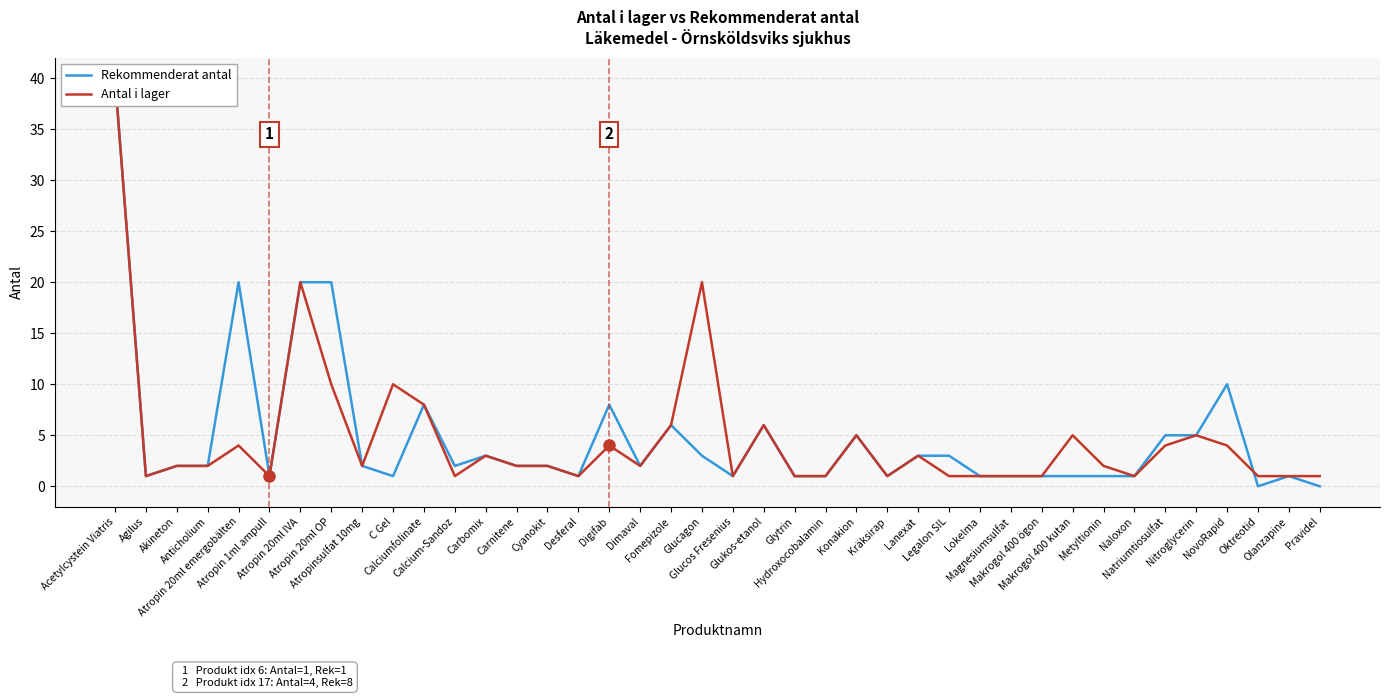

Reading left to right, extract all data points from this chart.

Rekommenderat antal: 40	1	2	2	20	1	20	20	2	1	8	2	3	2	2	1	8	2	6	3	1	6	1	1	5	1	3	3	1	1	1	1	1	1	5	5	10	0	1	0
Antal i lager: 40	1	2	2	4	1	20	10	2	10	8	1	3	2	2	1	4	2	6	20	1	6	1	1	5	1	3	1	1	1	1	5	2	1	4	5	4	1	1	1